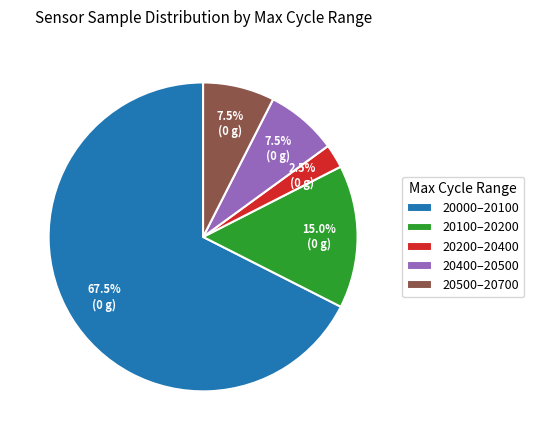

Which has a higher value, 20400–20500 or 20100–20200?

20100–20200